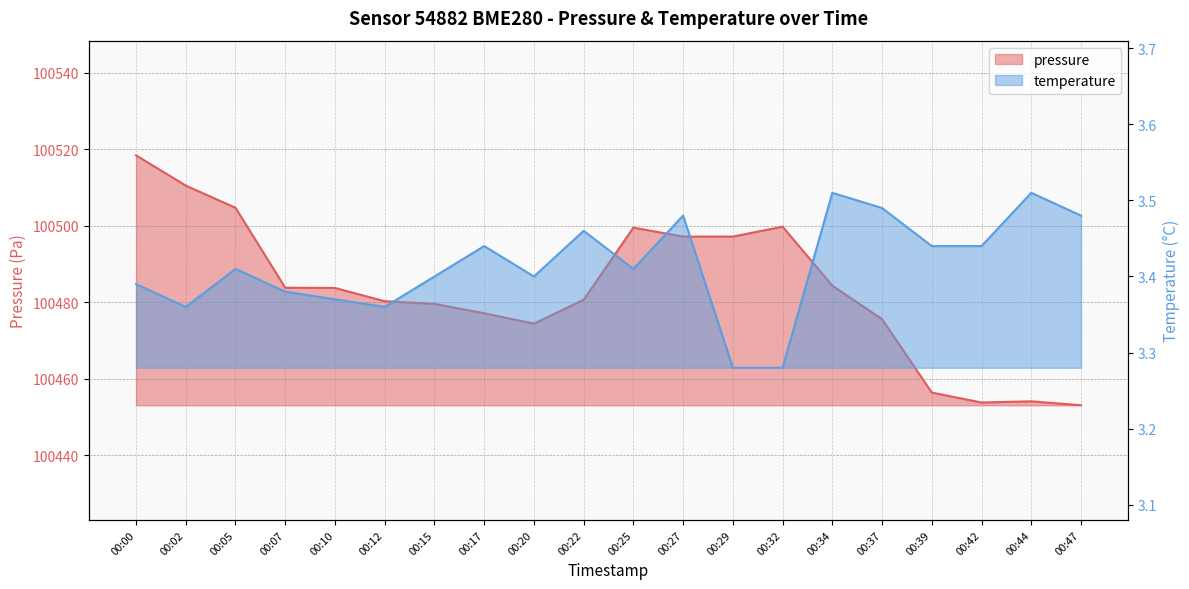

How many lines are shown in the chart?

2